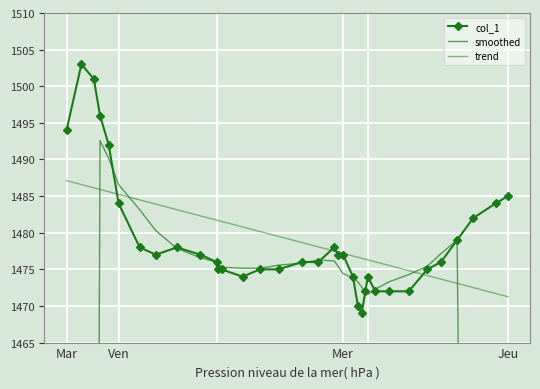

What is the value of the smoothed point at the 14th from the left?

1475.1